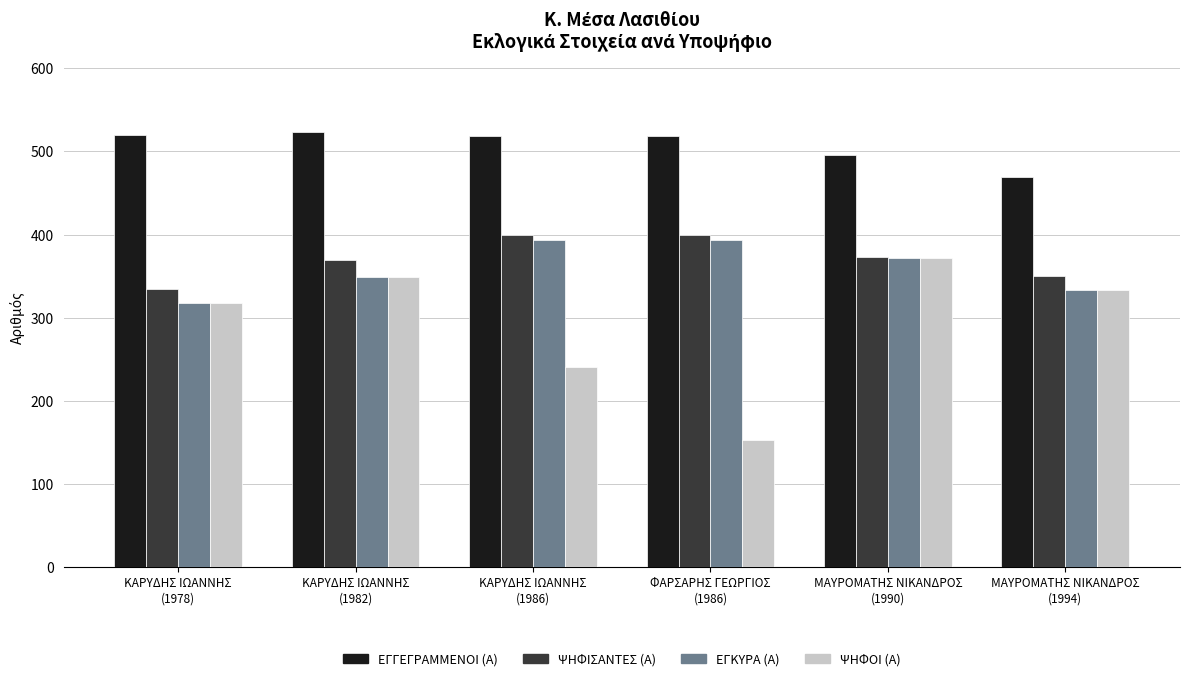

What is the greatest value displayed?

523